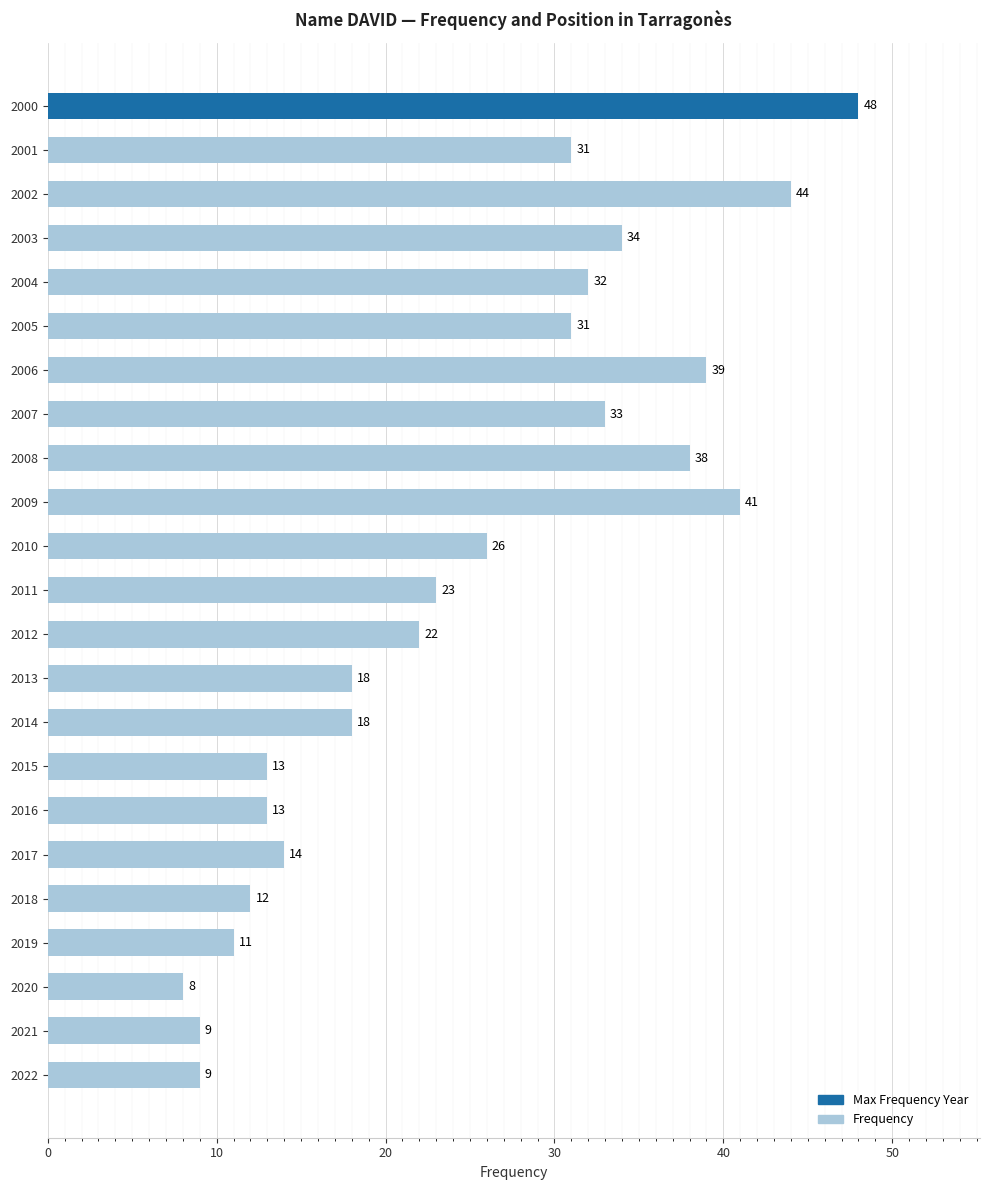

What is the difference between the maximum and second lowest values?

39